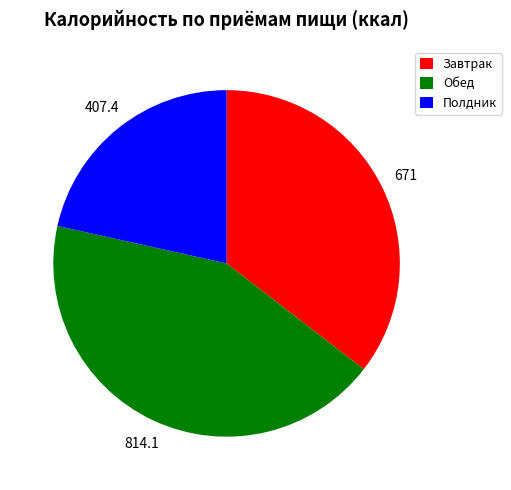

What is the ratio of the value at Полдник to the value at Завтрак?

0.6